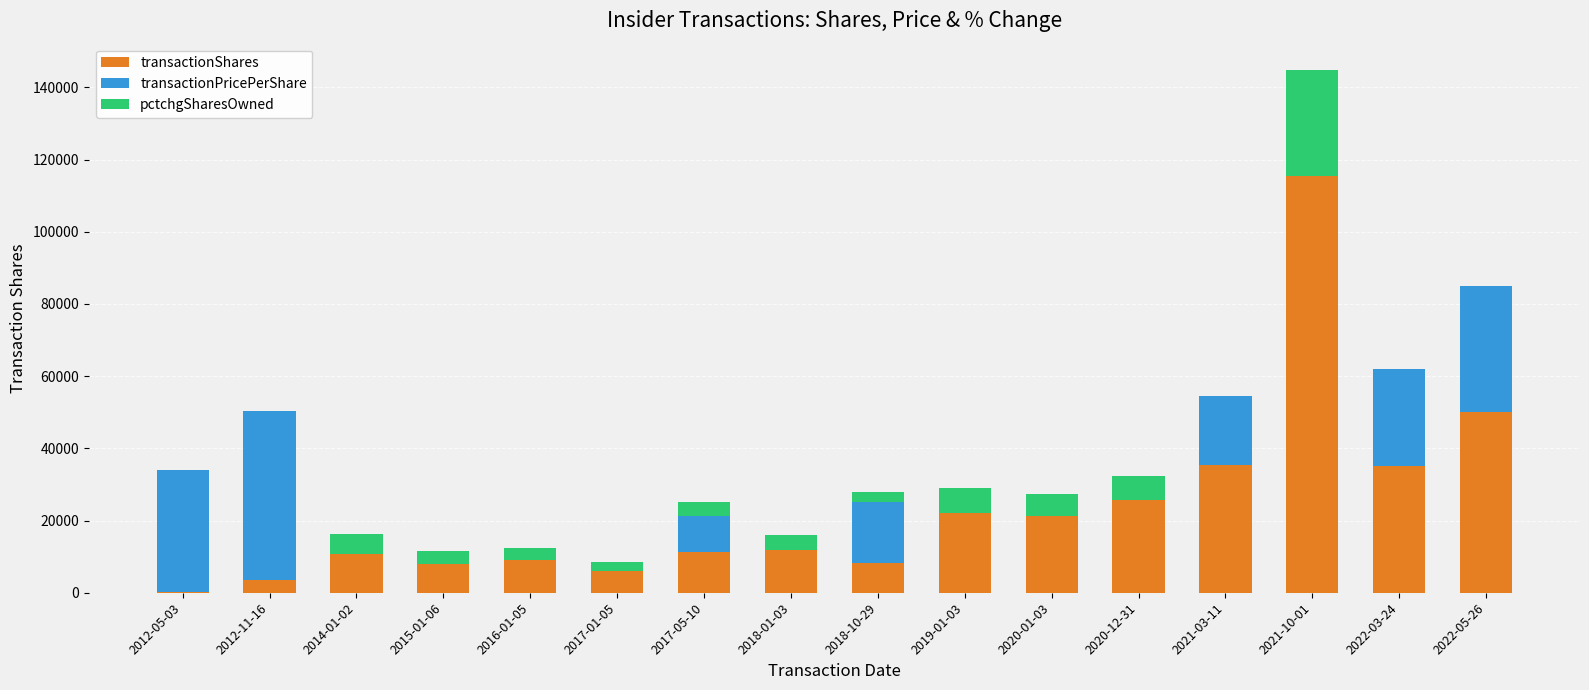

Does the chart contain stacked bars?

Yes